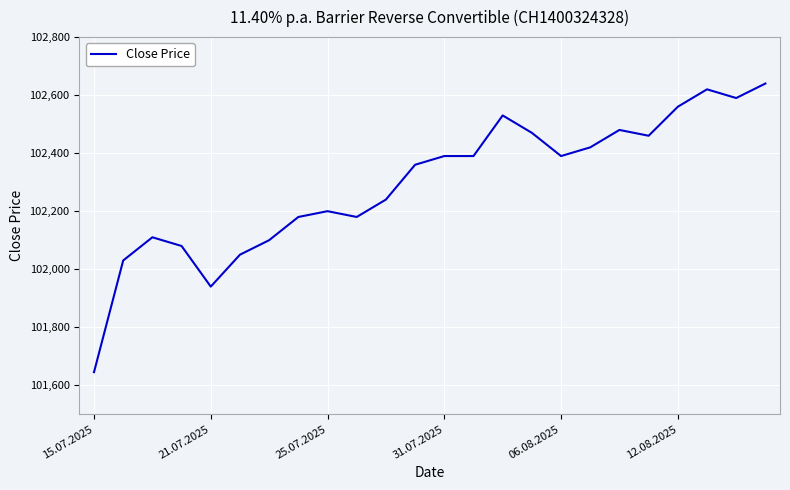

What is the difference between the maximum and minimum values?

995